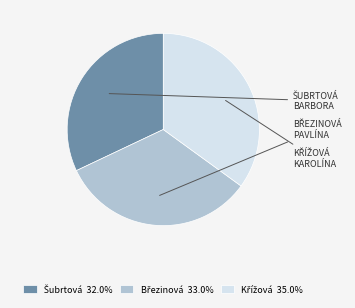

Is there a majority slice in this chart?

No